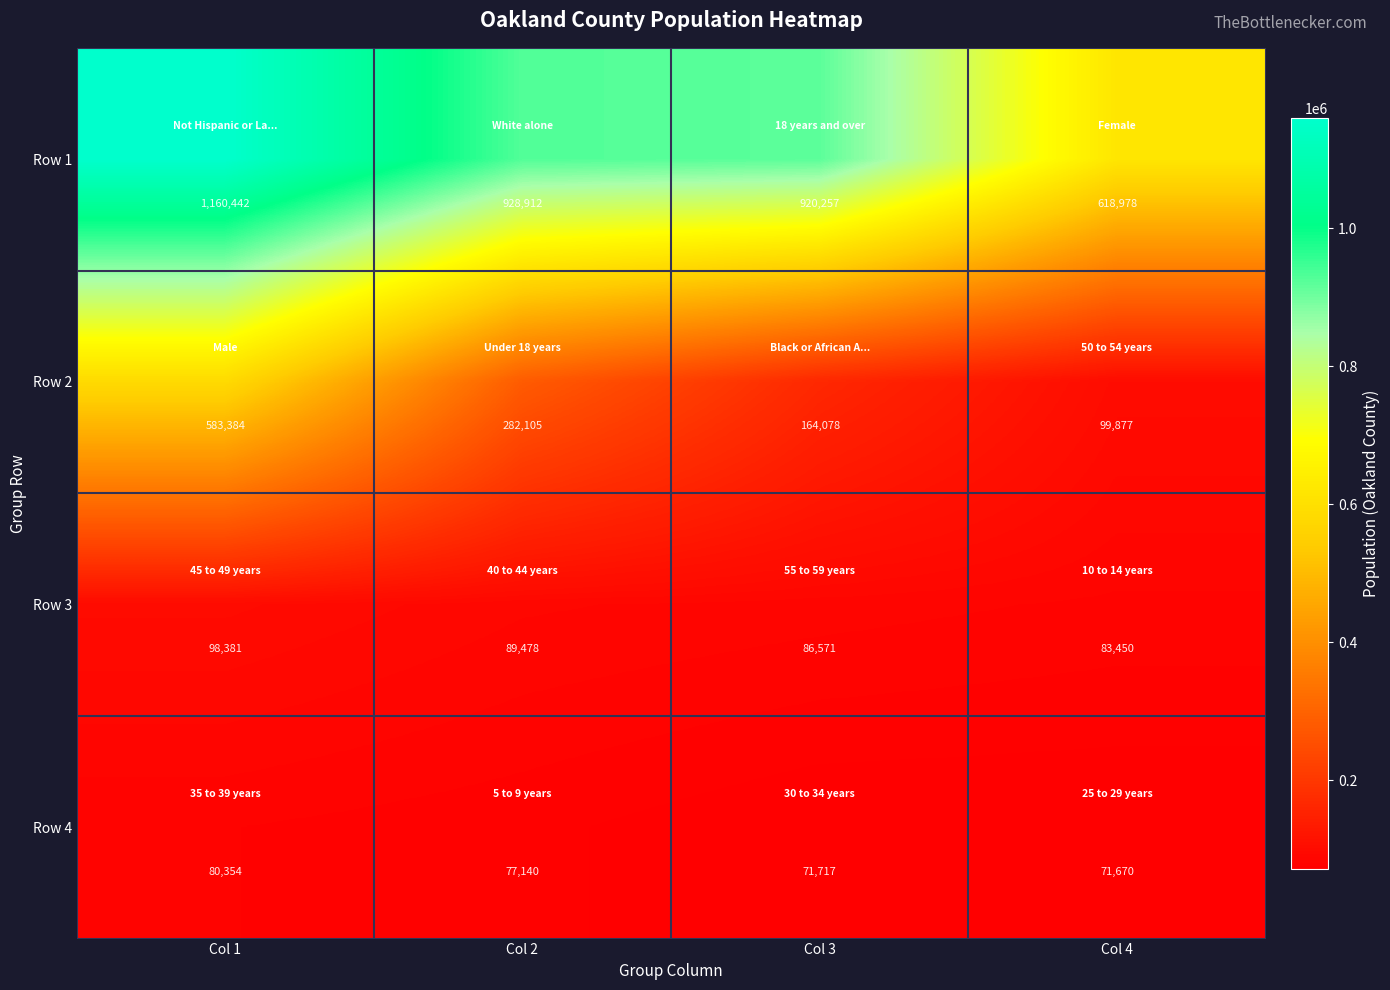

Reading right to left, list all the values displayed in this chart.

Row 1: Col 4=618978	Col 3=920257	Col 2=928912	Col 1=1160442
Row 2: Col 4=99877	Col 3=164078	Col 2=282105	Col 1=583384
Row 3: Col 4=83450	Col 3=86571	Col 2=89478	Col 1=98381
Row 4: Col 4=71670	Col 3=71717	Col 2=77140	Col 1=80354